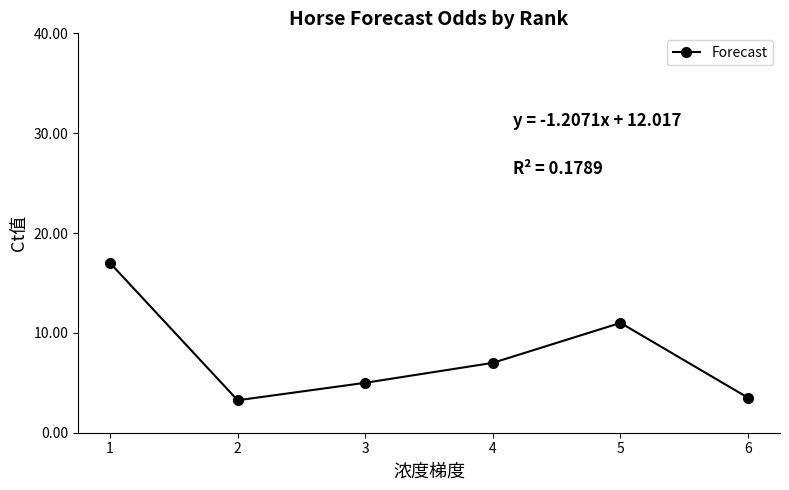

How many data points are less than 7?

3